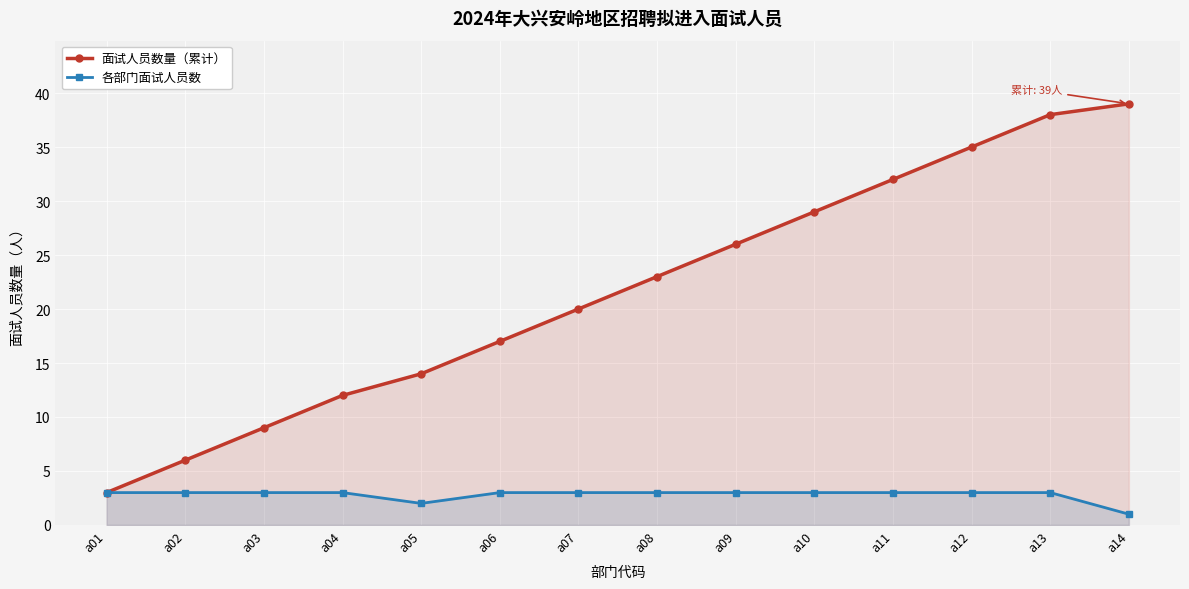

True or false: 面试人员数量（累计） and 各部门面试人员数 cross at least once.

False